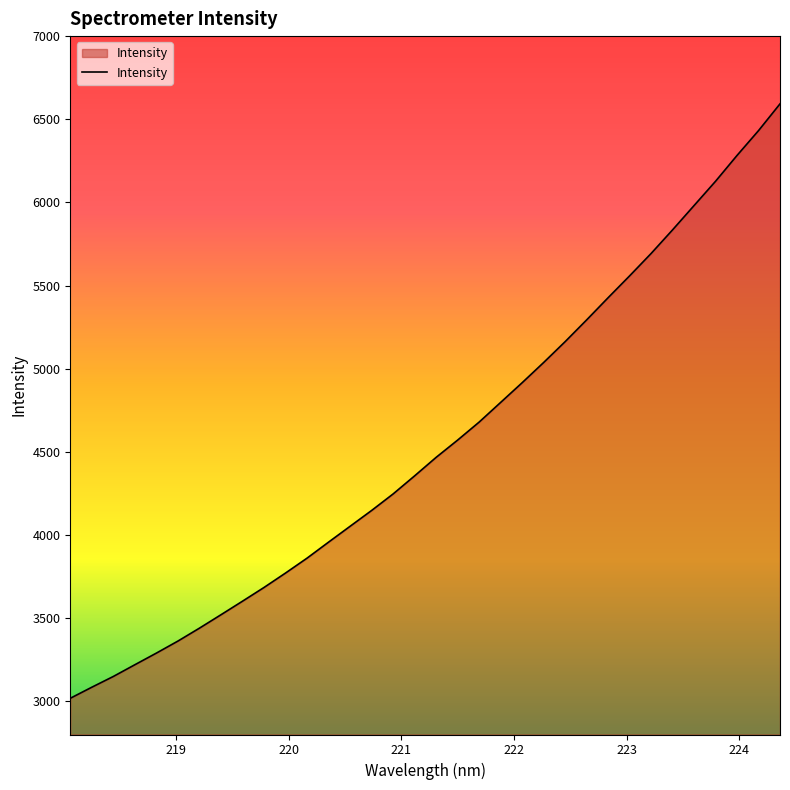

What is the difference between the maximum and minimum values?

3574.7